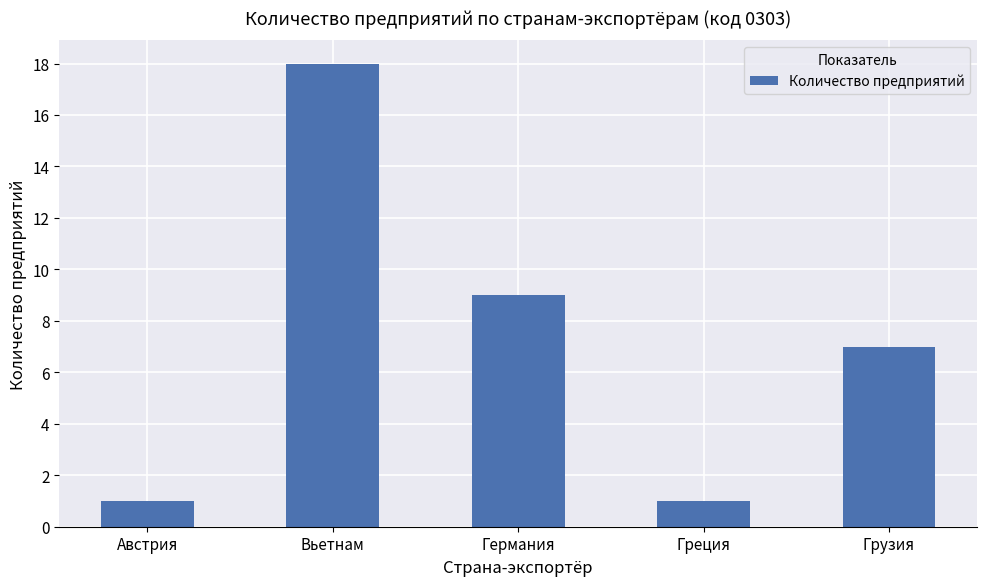

Between Германия and Австрия, which is larger?

Германия